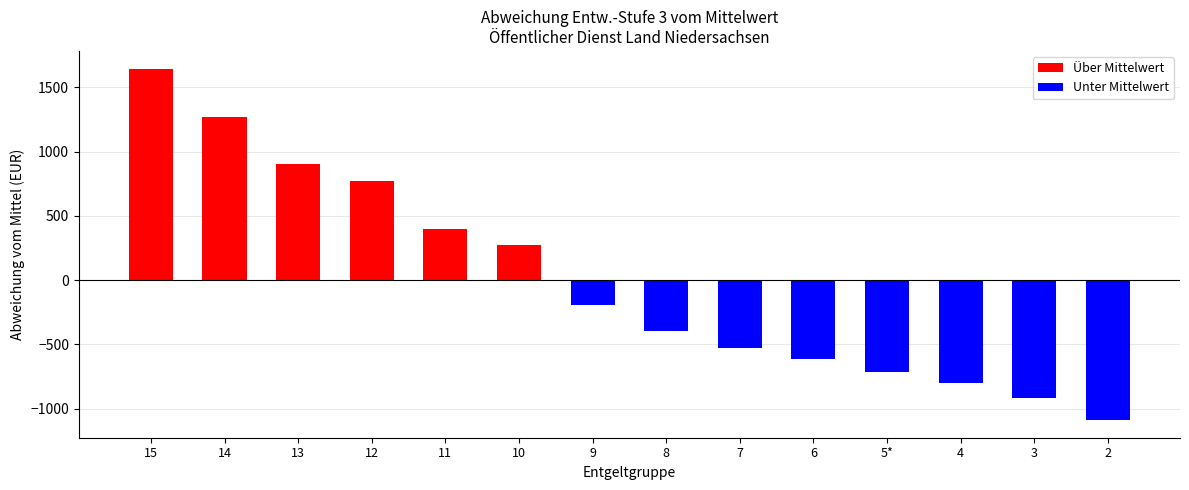

What is the value of the 4th bar from the left?

772.8